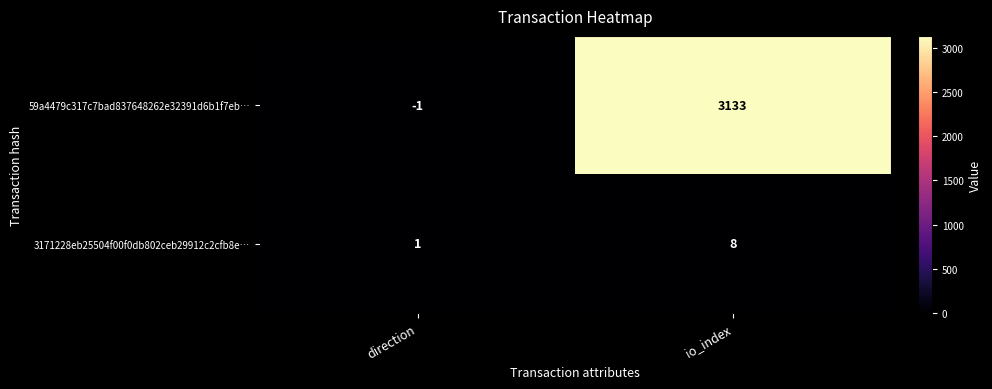

Reading right to left, list all the values displayed in this chart.

59a4479c317c7bad837648262e32391d6b1f7eb…: 3133	-1
3171228eb25504f00f0db802ceb29912c2cfb8e…: 8	1